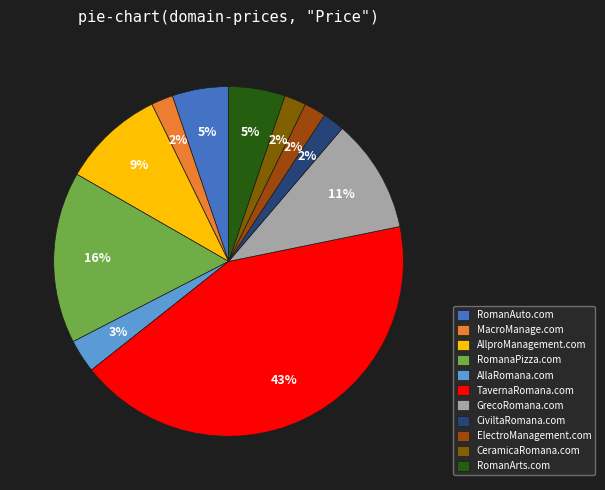

Between MacroManage.com and RomanArts.com, which is larger?

RomanArts.com